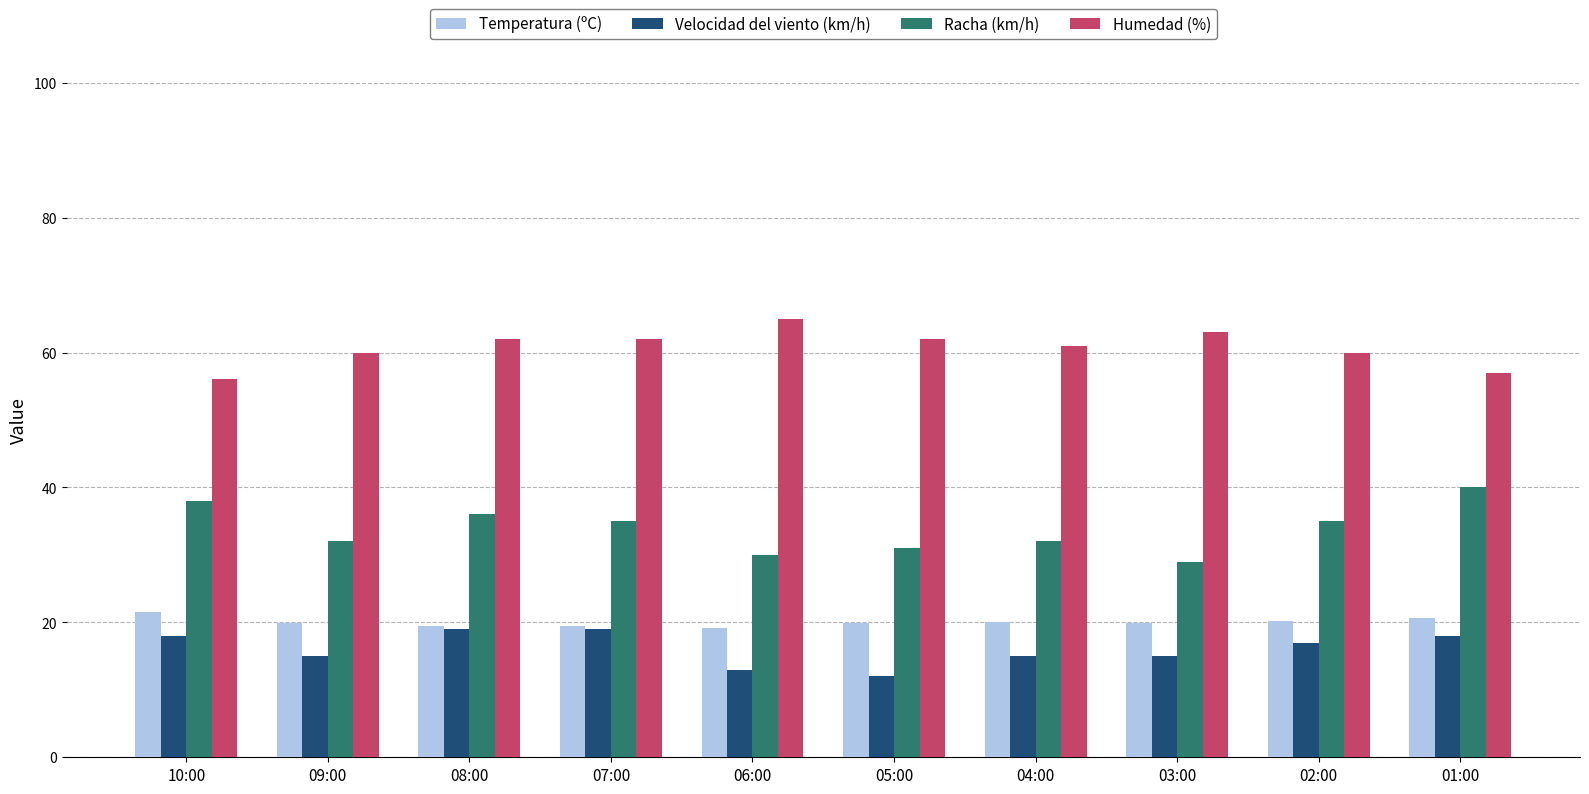

Does the chart contain any negative values?

No